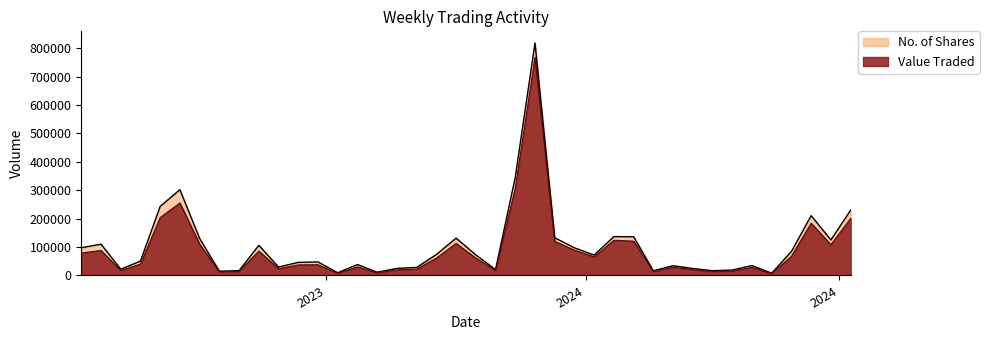

Which series has the widest spread of values?

No. of Shares